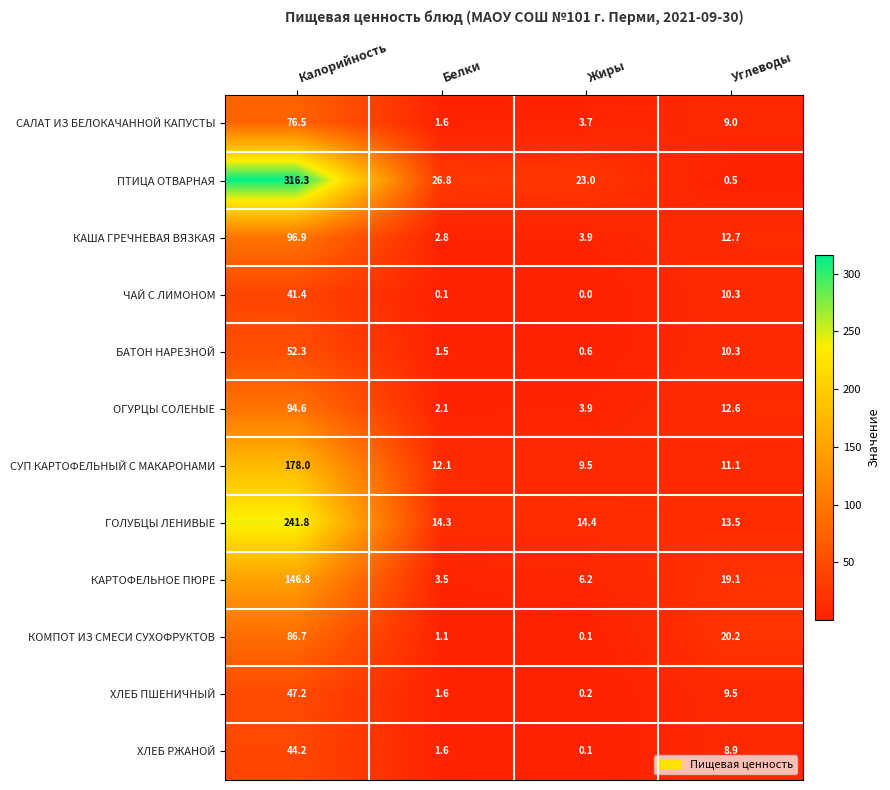

What is the difference between the ХЛЕБ ПШЕНИЧНЫЙ values at Калорийность and Жиры?

47.0